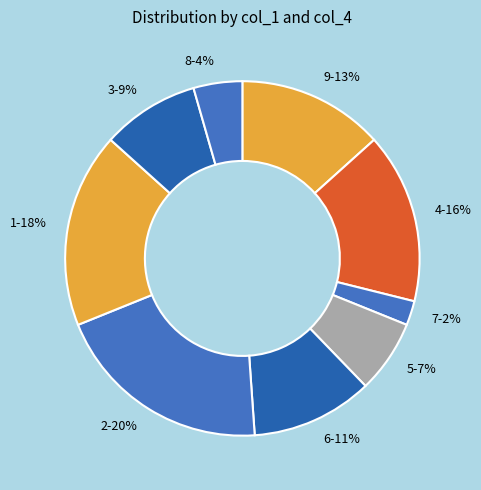

Is 2 the majority of the pie?

No